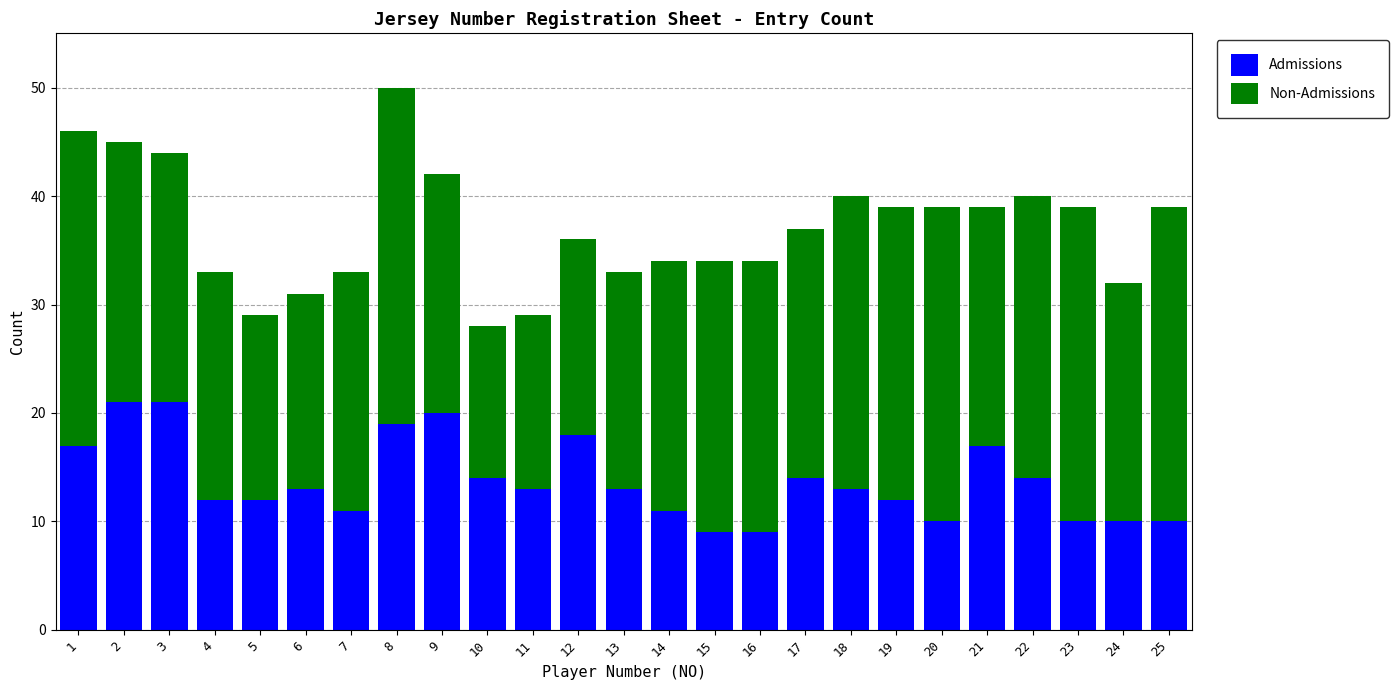

Where does the Admissions series first go above 13?

1